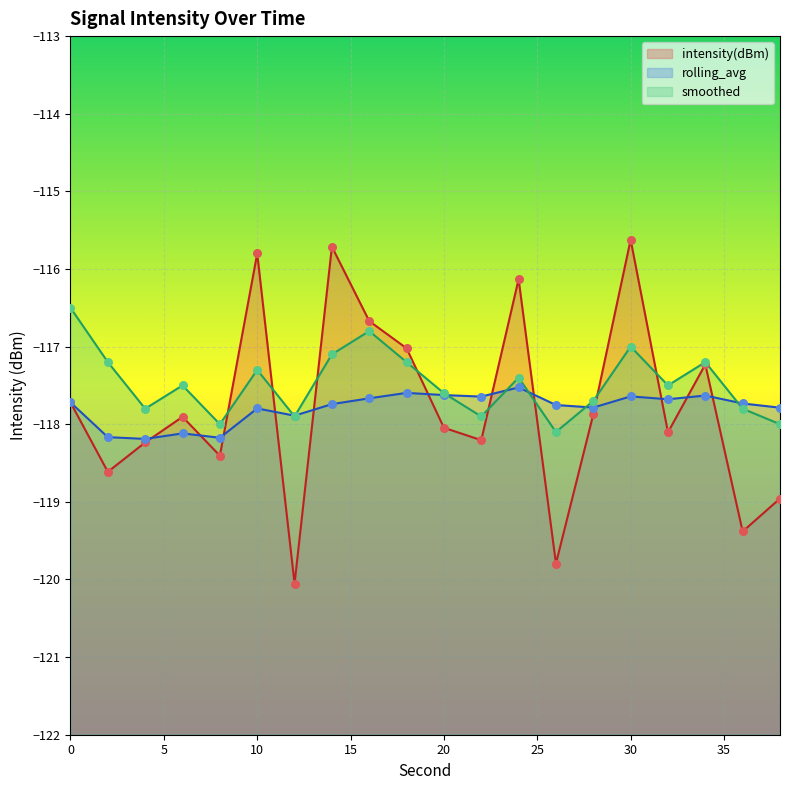

At how many categories does at least one series exceed -117?

6